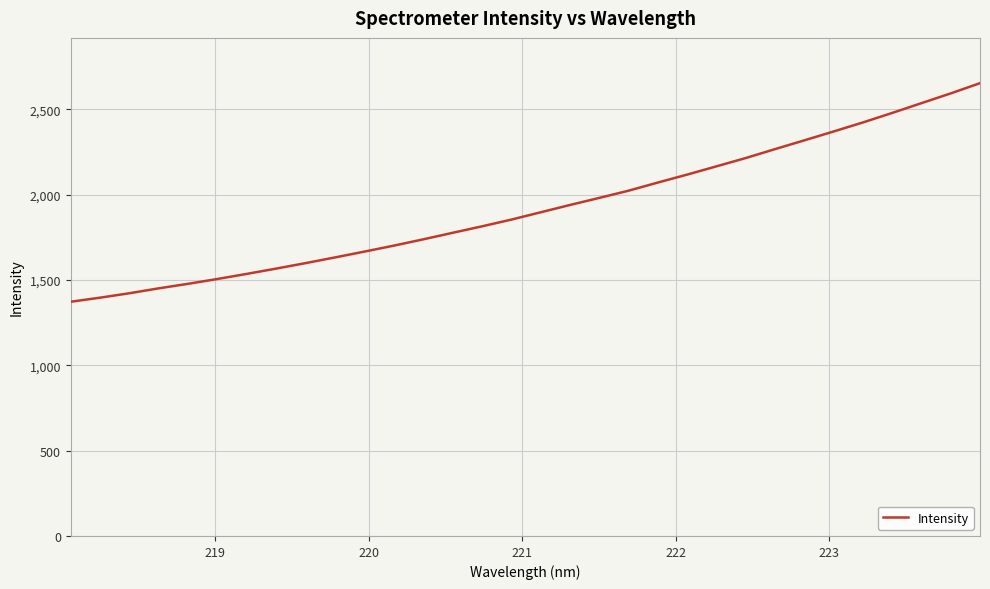

What is the greatest value displayed?

2652.9